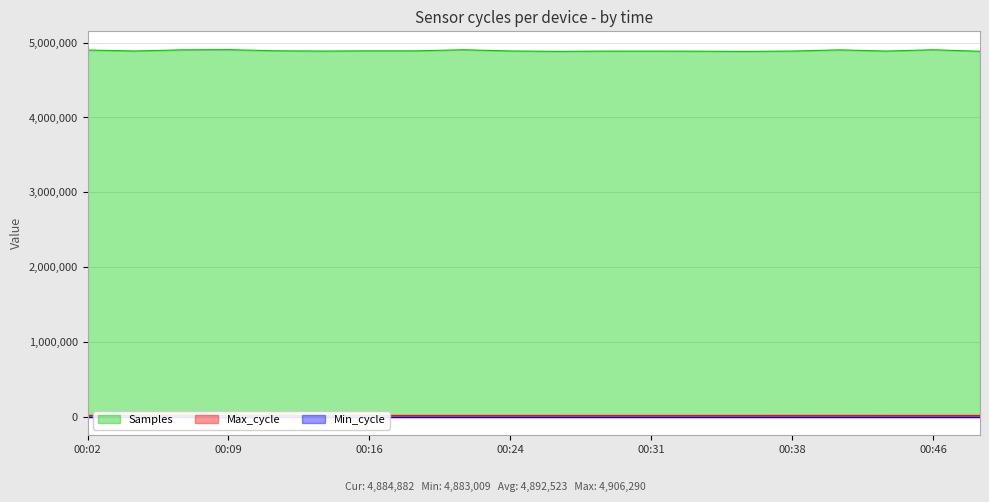

True or false: Samples and Max_cycle cross at least once.

False